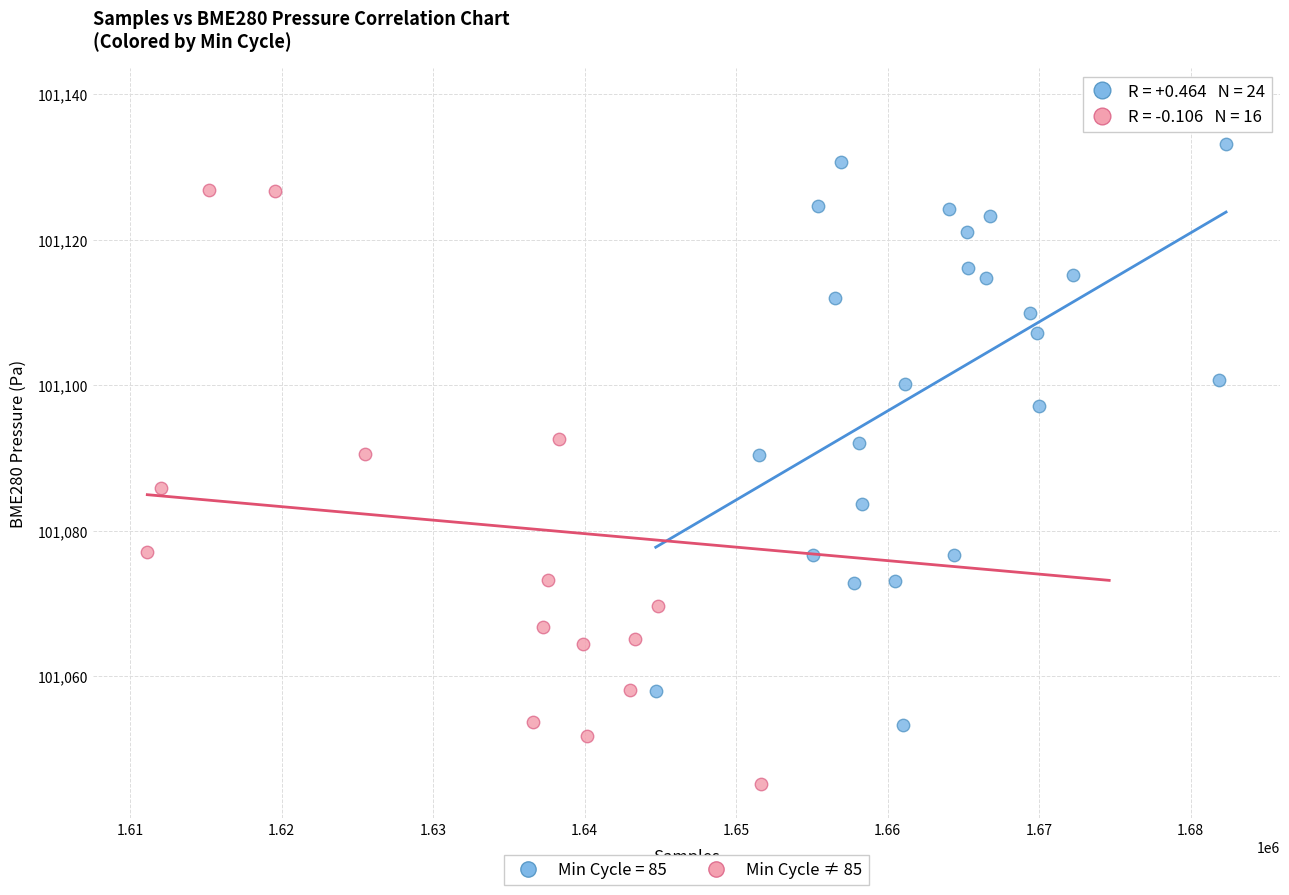

Which series has the widest spread of Y values?

Min Cycle ≠ 85